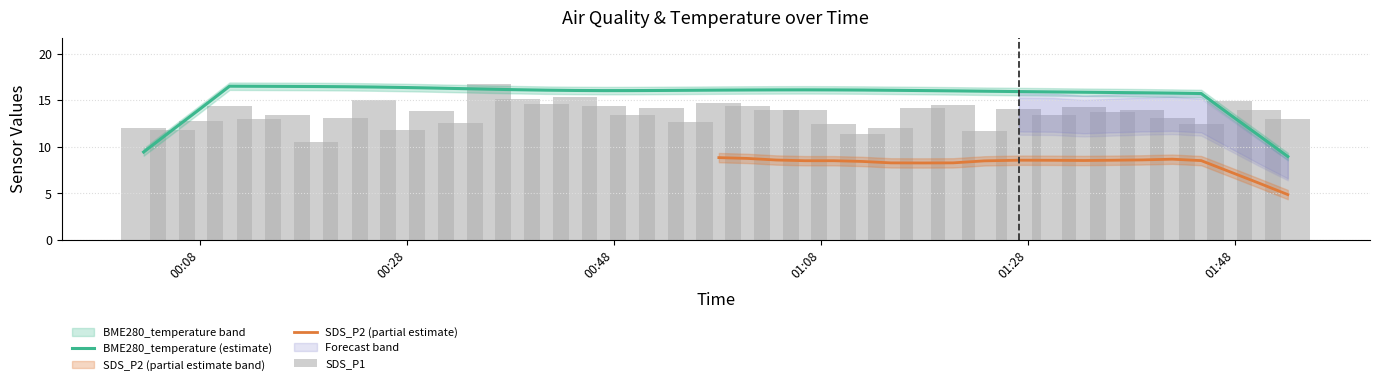

How many data points in BME280_temperature are above 16?

28